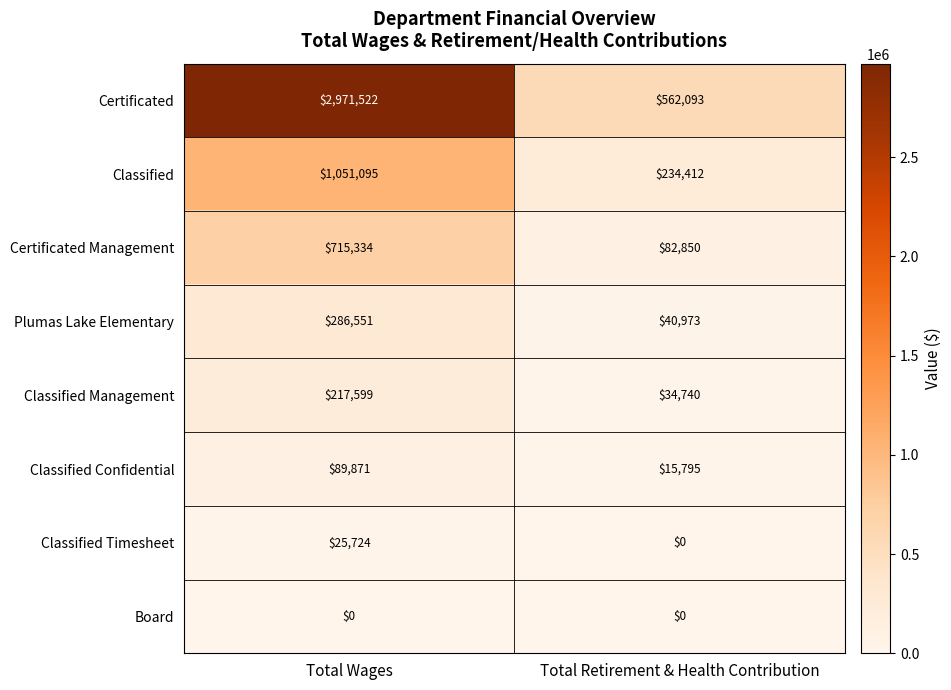

Where is Certificated nearest to the value 1766807?

Total Retirement & Health Contribution